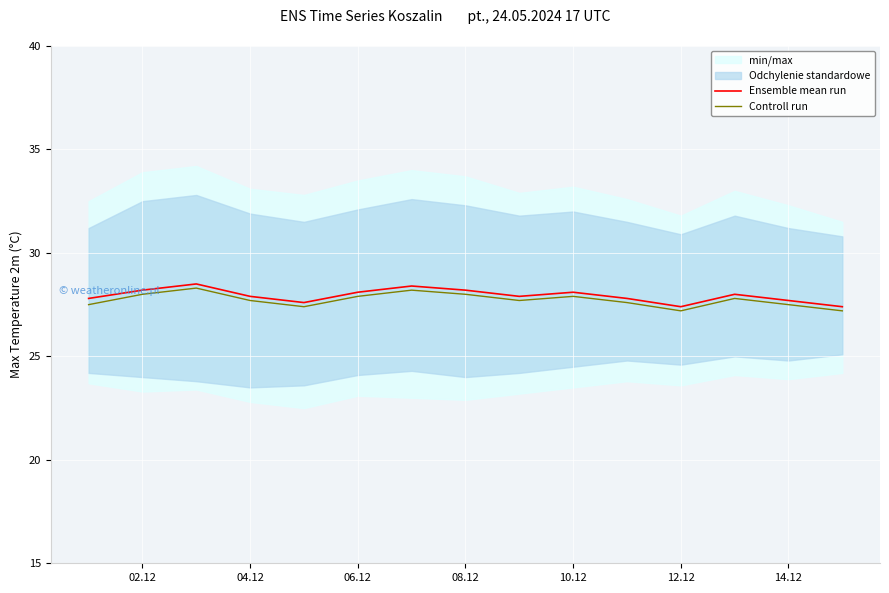

True or false: Ensemble mean run has more than 1 interior local peaks.

True